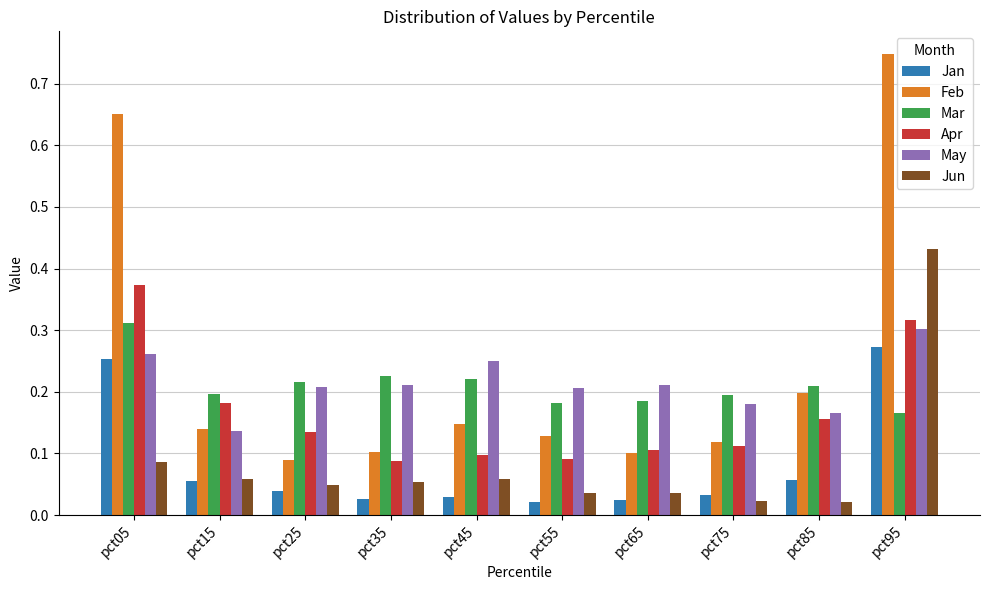

At which category is the sum across all series the highest?

pct95